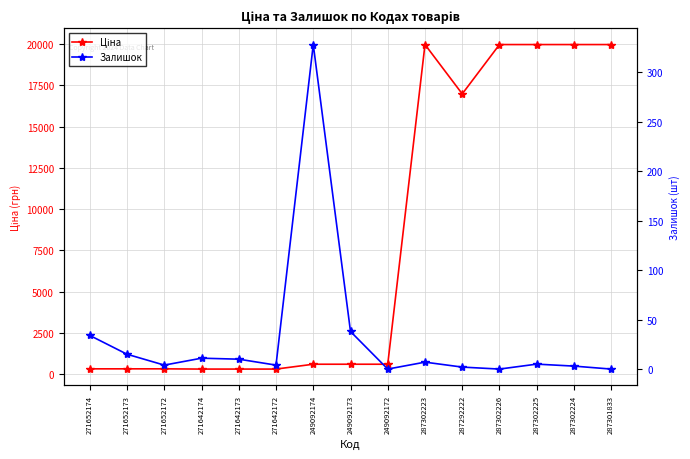

What is the sum of all Ціна values?

120513.6